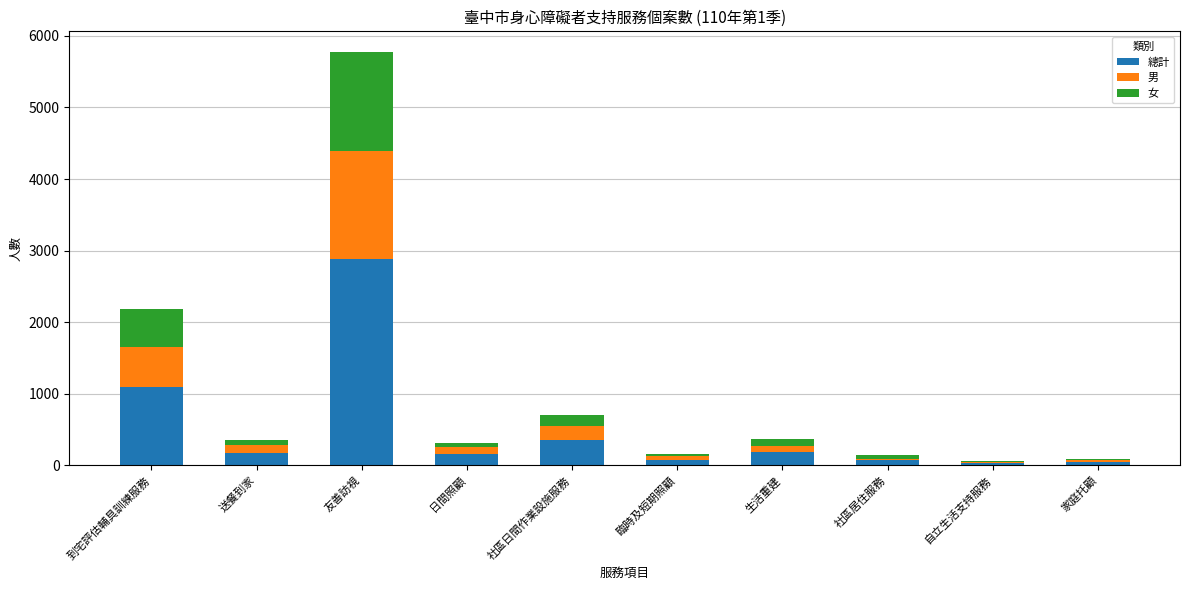

The value of 總計 at 友善訪視 is 2887. True or false?

True